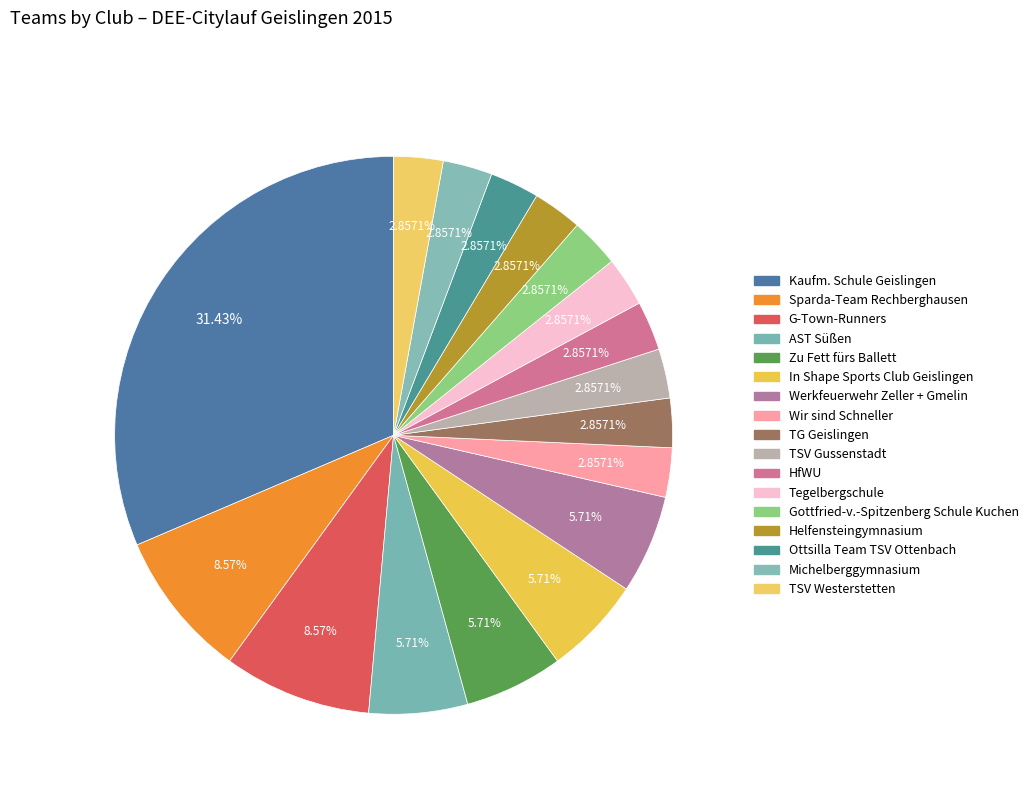

How many segments does this pie chart have?

17